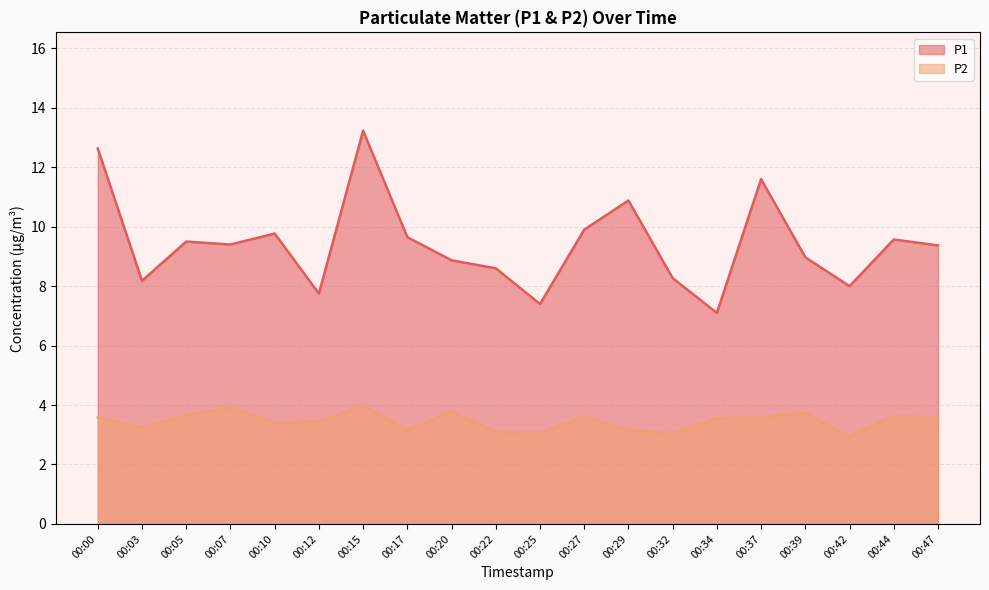

At which category does P1 reach its first local valley?

00:03